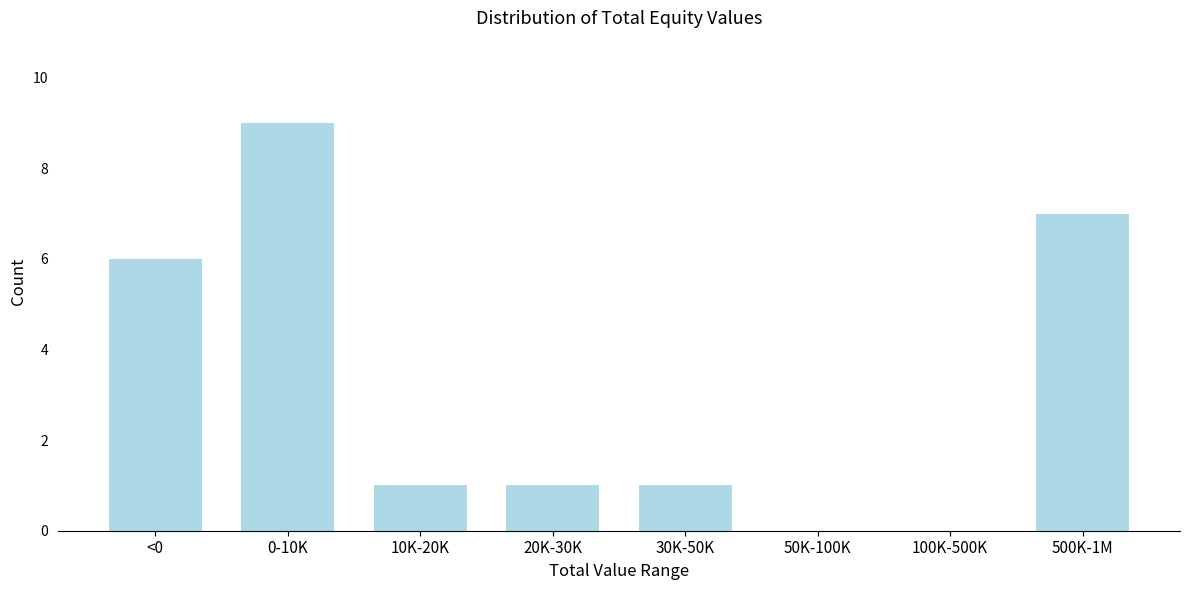

Reading left to right, transcribe all the data shown in this chart.

<0=6	0-10K=9	10K-20K=1	20K-30K=1	30K-50K=1	50K-100K=0	100K-500K=0	500K-1M=7